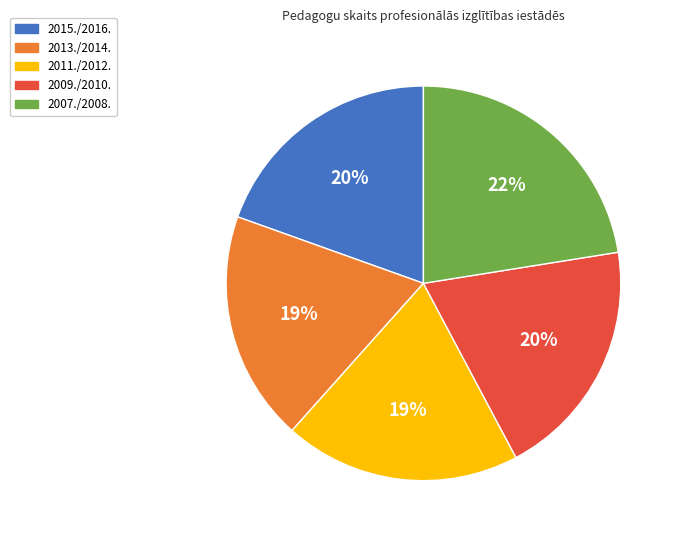

What percentage is the 2011./2012. slice, to the nearest percent?

19%